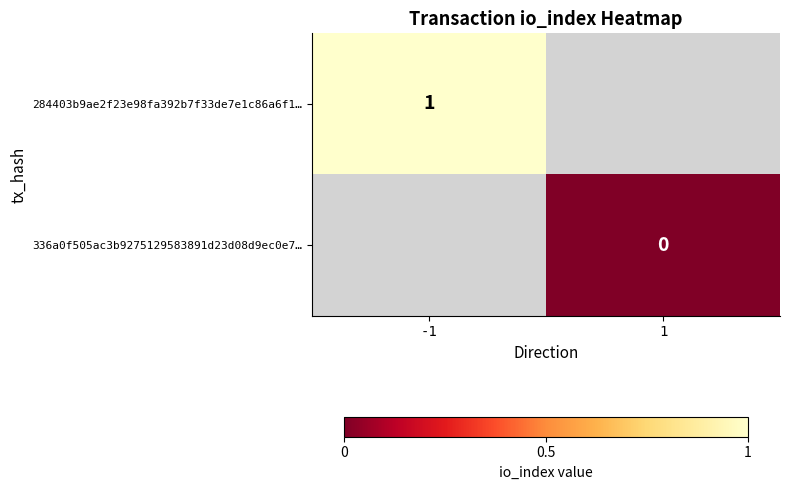

Is the value of 336a0f505ac3b9275129583891d23d08d9ec0e7… at 1 greater than the value of 284403b9ae2f23e98fa392b7f33de7e1c86a6f1… at -1?

No